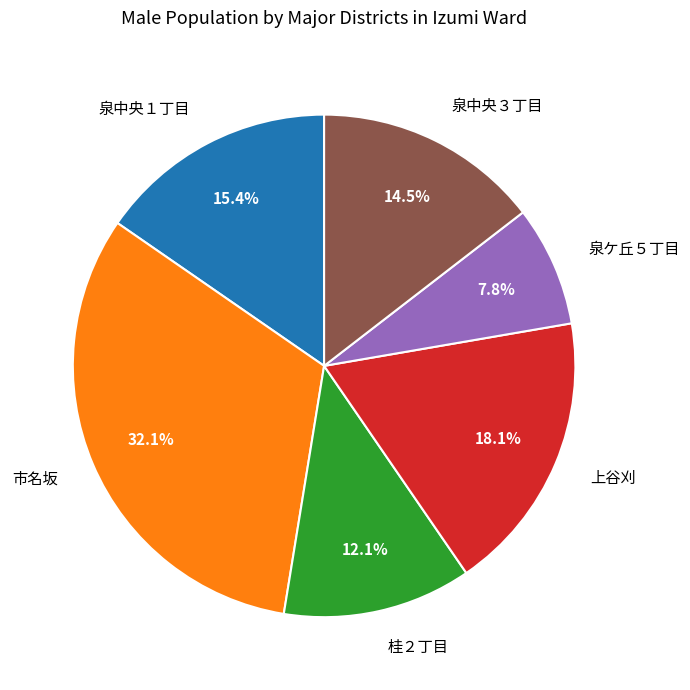

To the nearest percent, what is the difference between the largest and smallest slice percentages?

24%